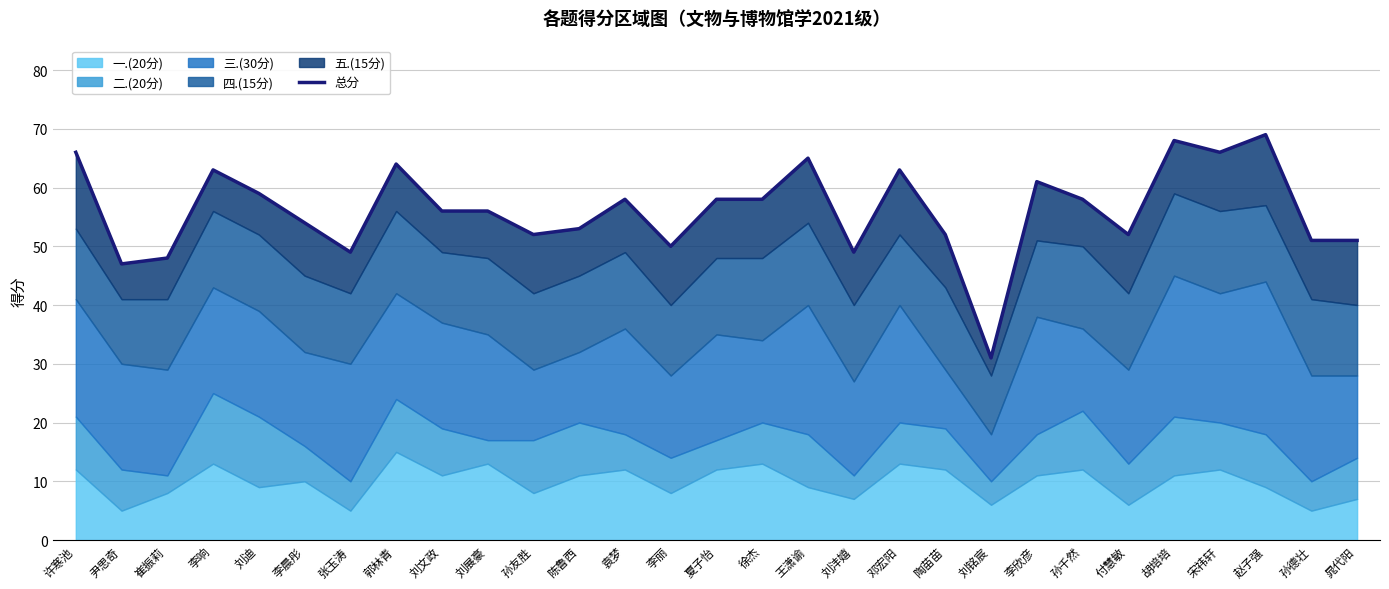

What is the value of the 26th point from the left?

66